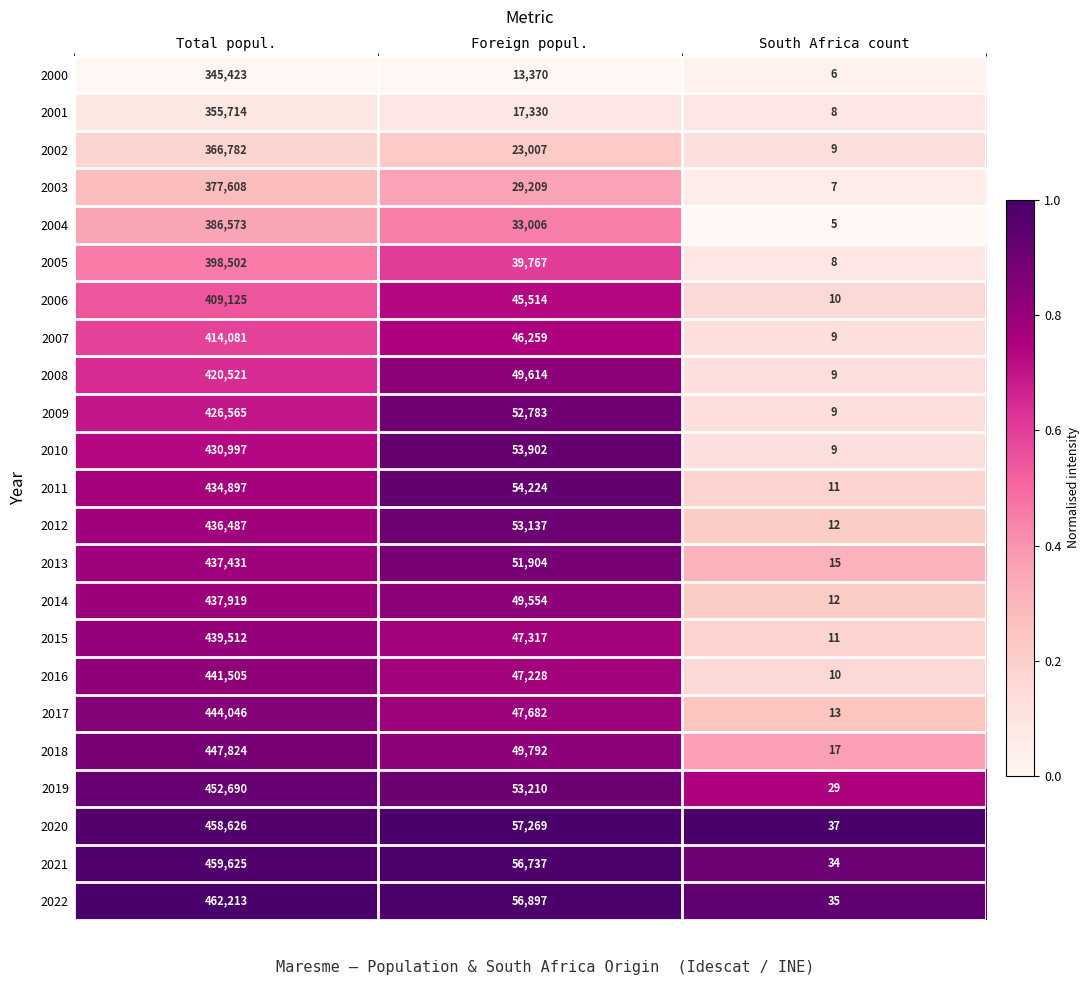

At which category is the sum across all series the highest?

Total popul.